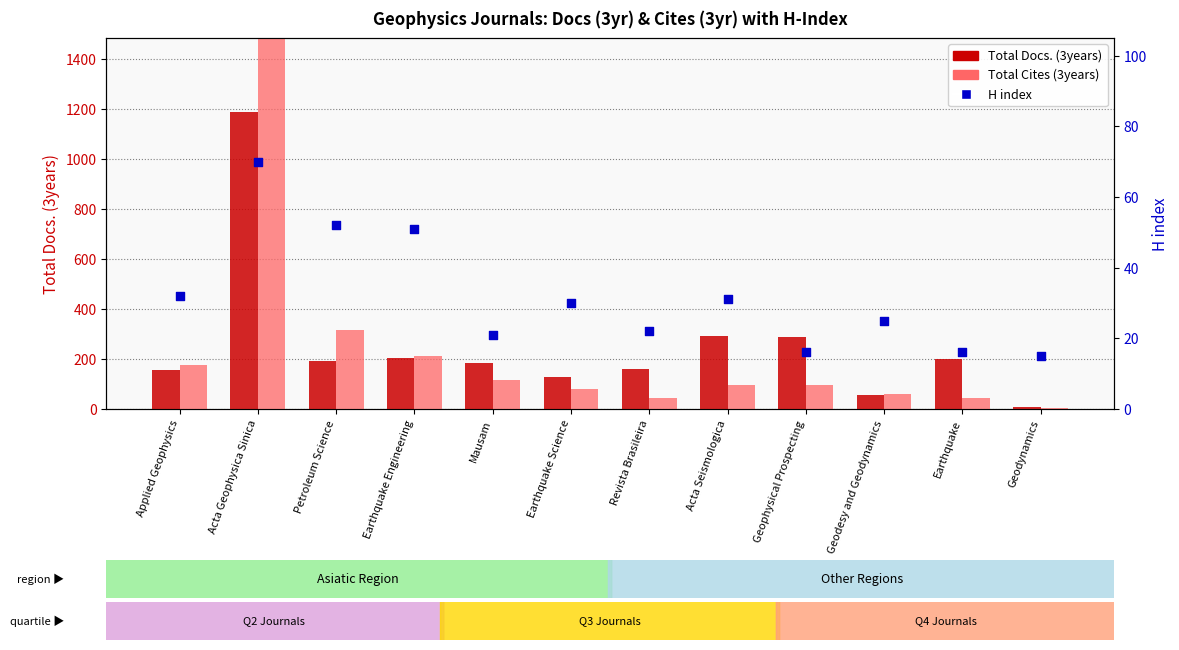

Which series has the largest total across all categories?

Total Docs. (3years)